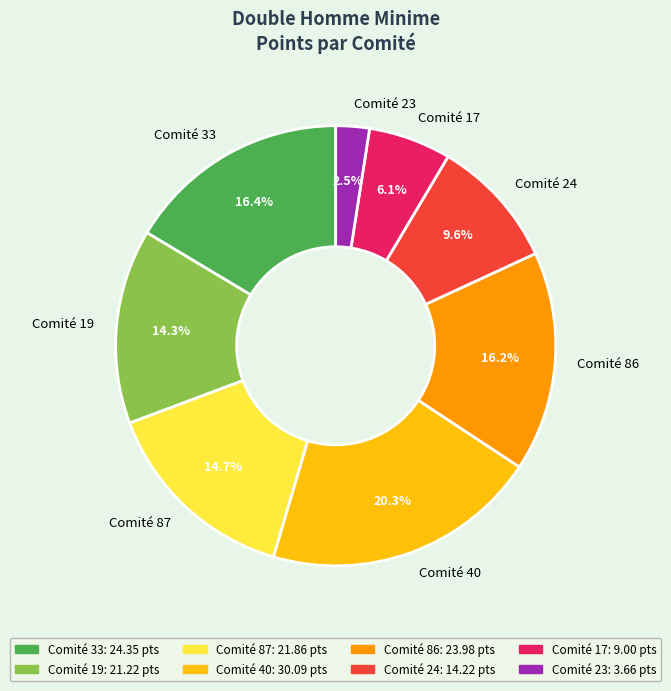

Is there a majority slice in this chart?

No